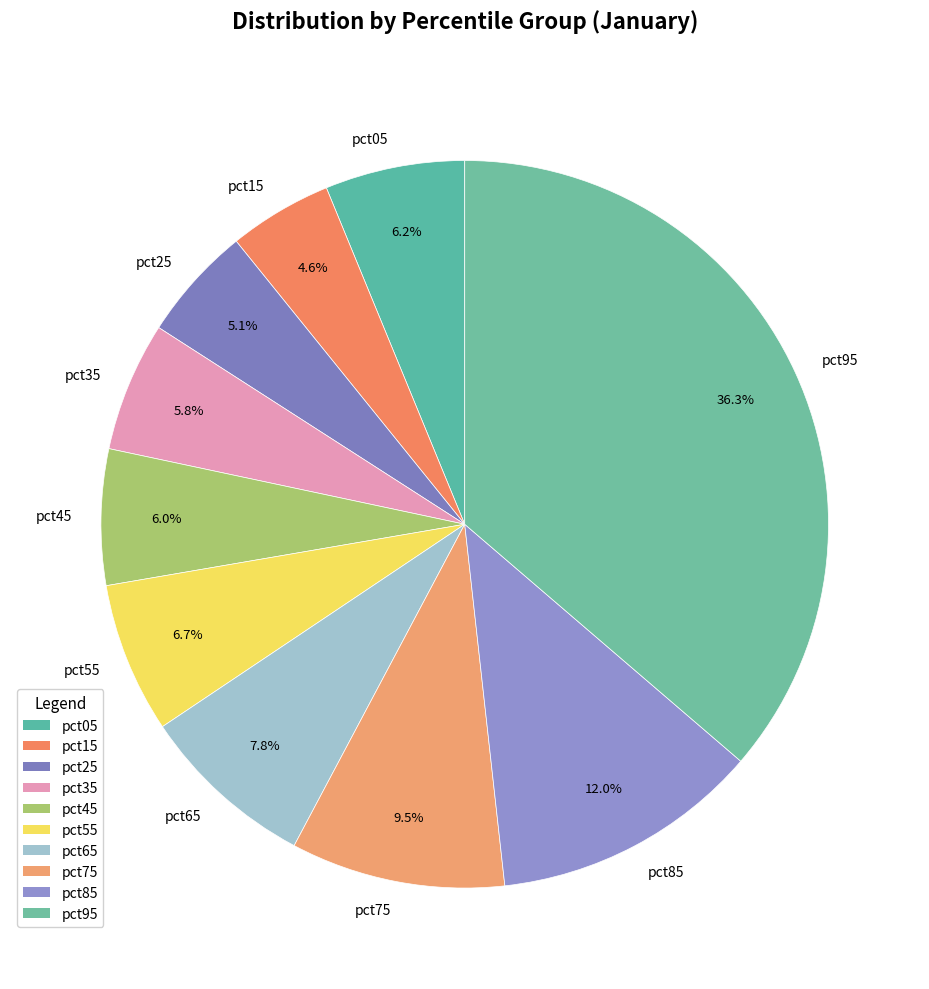

Between pct55 and pct25, which is larger?

pct55